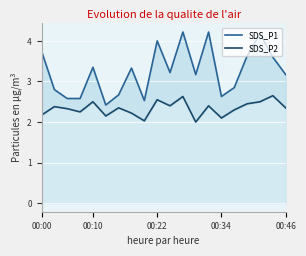

Which category has the highest value in the SDS_P2 series?

18